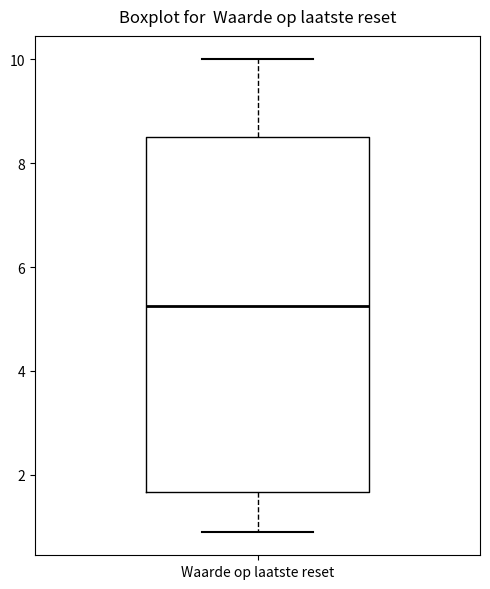

Where does the upper whisker of the box for Waarde op laatste reset end on the y-axis? The values are not printed on the chart, so give them approximately, as read against the axis.

10.0